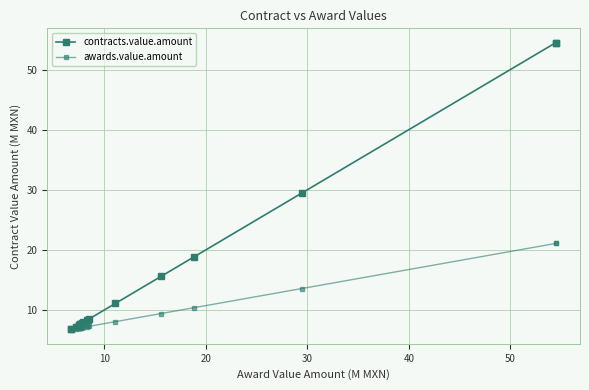

True or false: awards.value.amount and contracts.value.amount intersect in this chart.

False